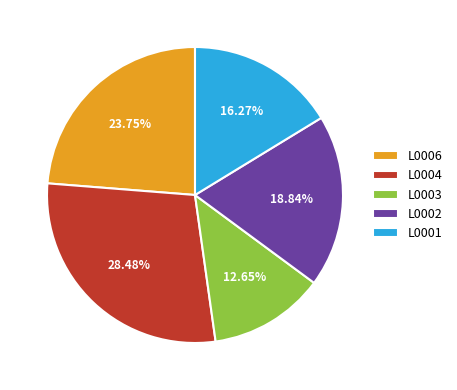

Between L0004 and L0003, which is larger?

L0004